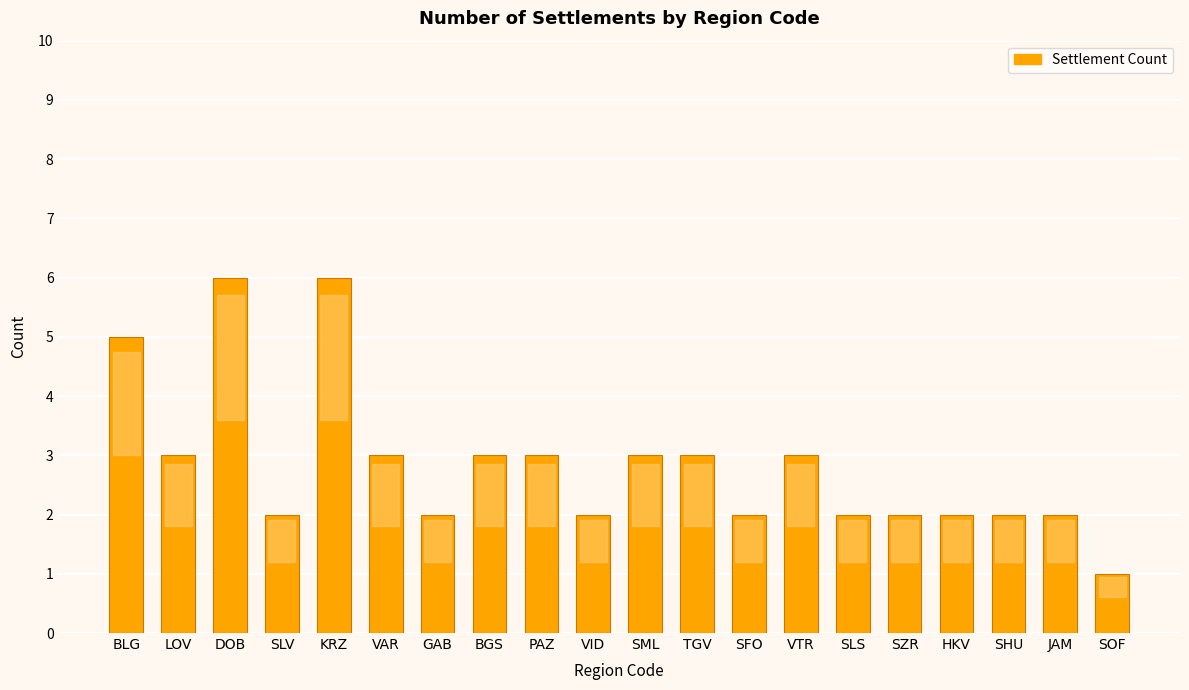

Reading right to left, list all the values displayed in this chart.

SOF=1	JAM=2	SHU=2	HKV=2	SZR=2	SLS=2	VTR=3	SFO=2	TGV=3	SML=3	VID=2	PAZ=3	BGS=3	GAB=2	VAR=3	KRZ=6	SLV=2	DOB=6	LOV=3	BLG=5